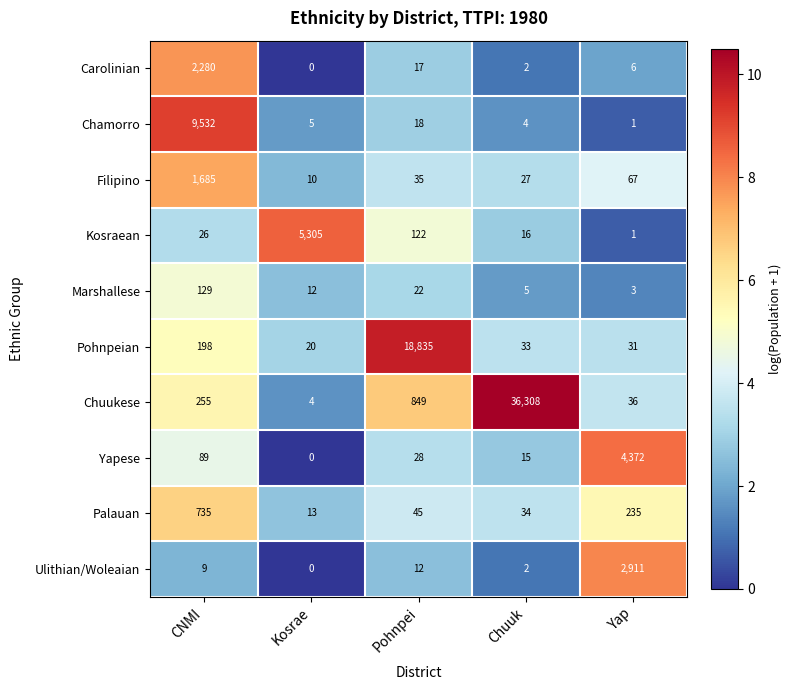

Where is Chamorro nearest to the value 4766?

Pohnpei